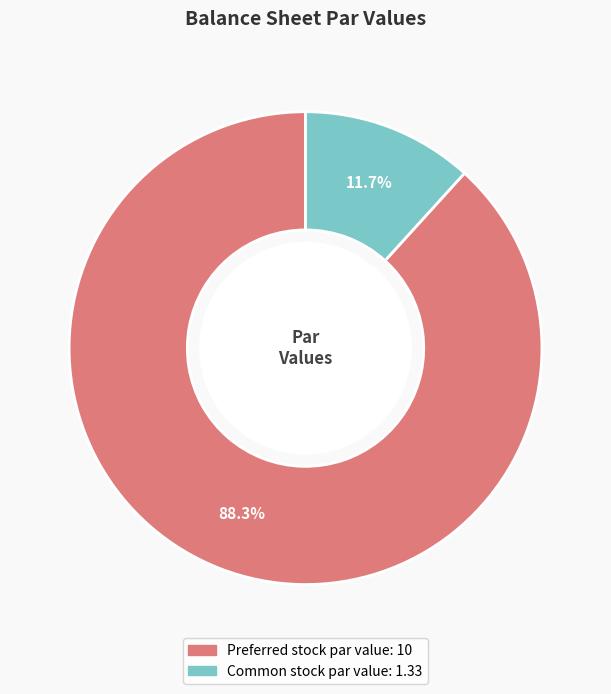

Does Preferred stock par value represent more than half of the total?

Yes